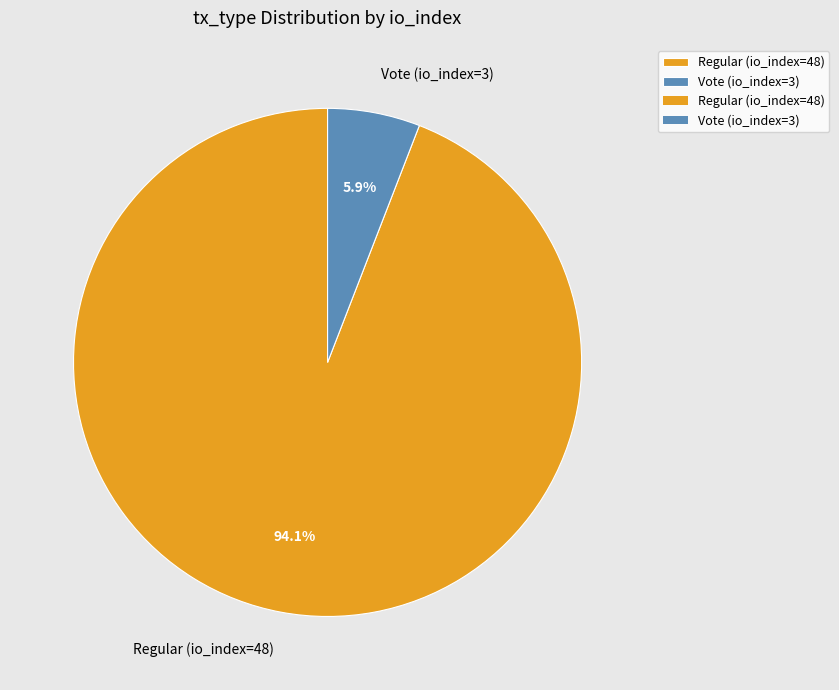

Between Vote (io_index=3) and Regular (io_index=48), which is larger?

Regular (io_index=48)